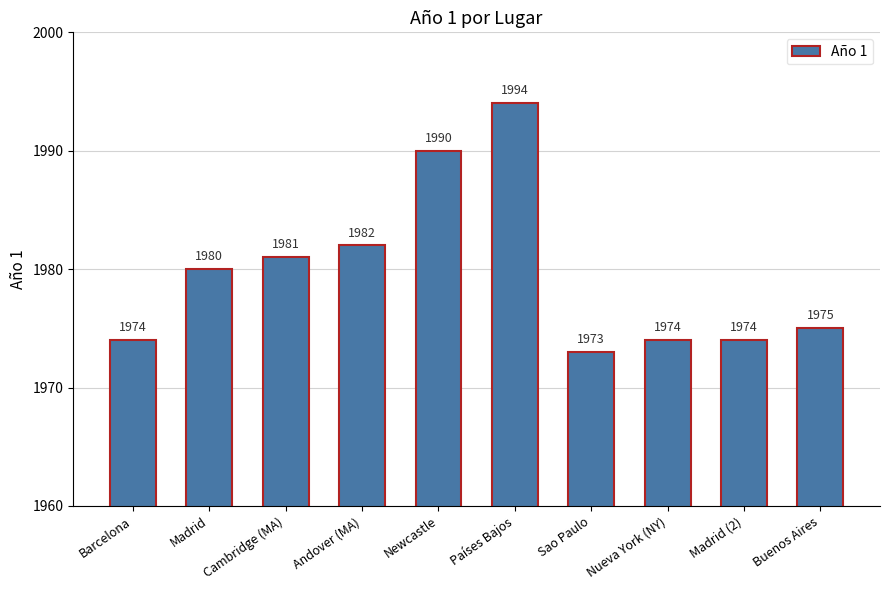

Reading left to right, what are all the values shown in this chart?

Barcelona=1974	Madrid=1980	Cambridge (MA)=1981	Andover (MA)=1982	Newcastle=1990	Países Bajos=1994	Sao Paulo=1973	Nueva York (NY)=1974	Madrid (2)=1974	Buenos Aires=1975